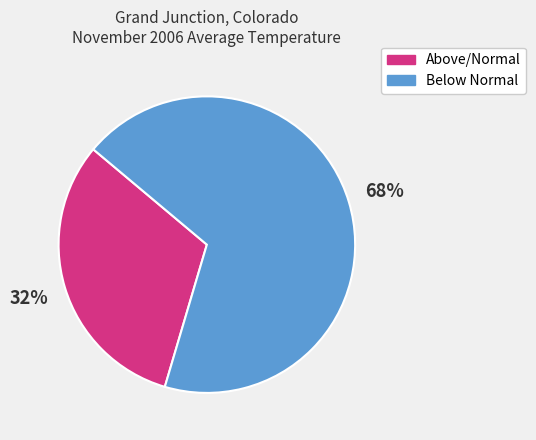

Is there any slice that represents more than half of the pie?

Yes